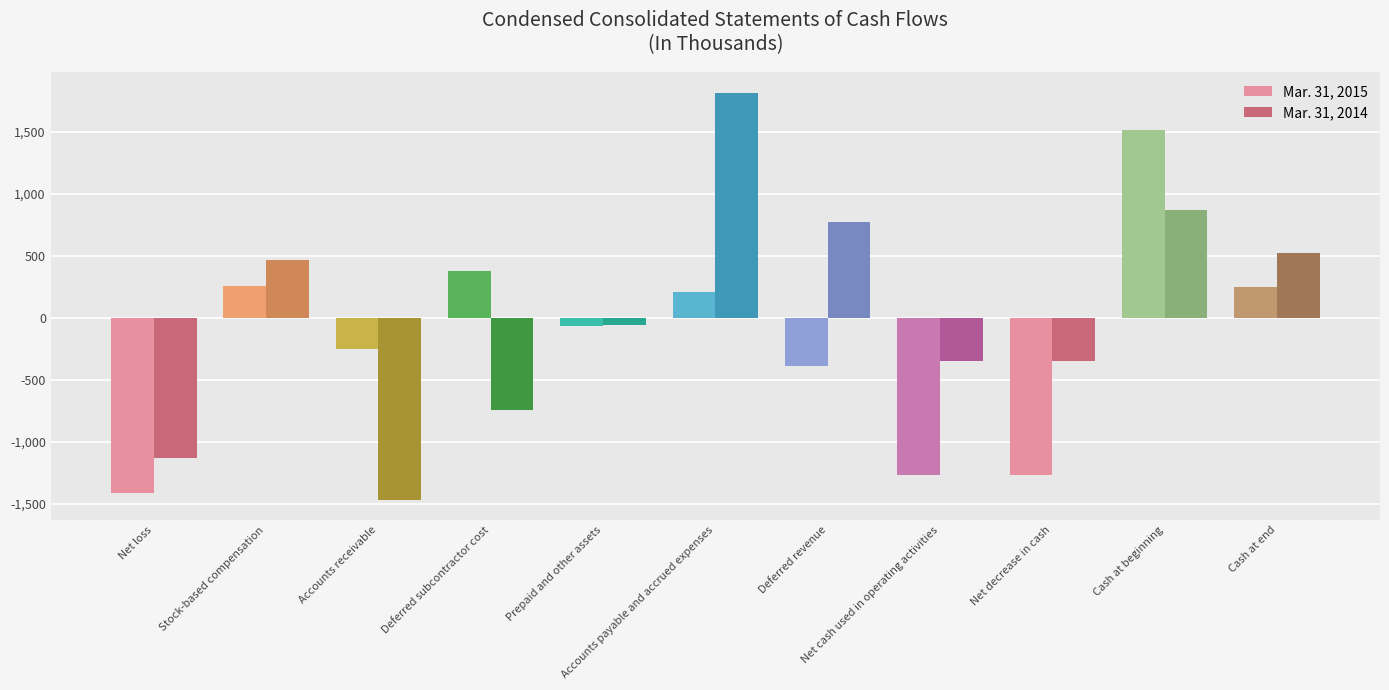

What is the sum of all Mar. 31, 2015 values?

-2042